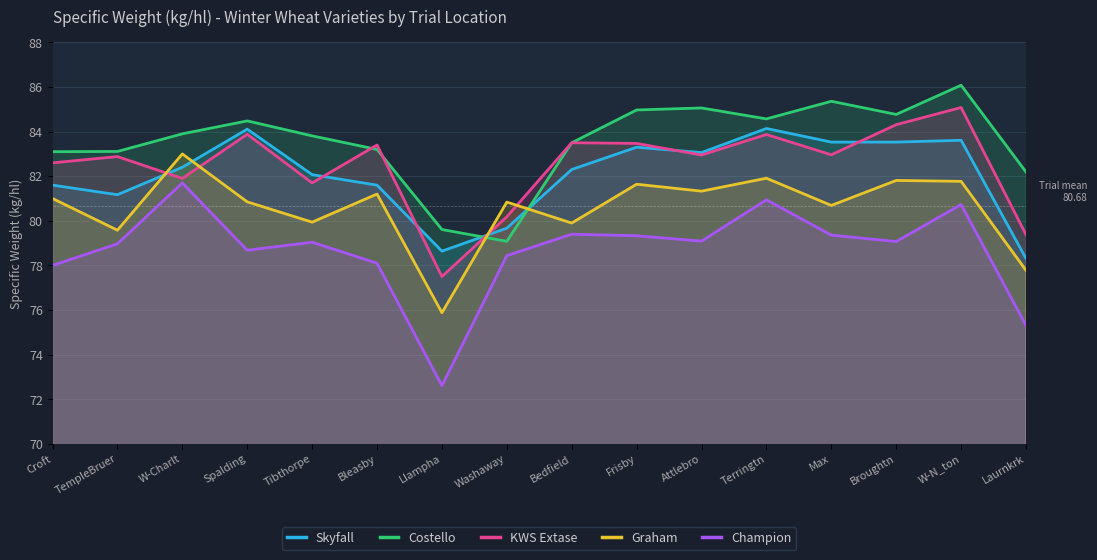

Which series ends up on top after the final intersection of Graham and Skyfall?

Skyfall